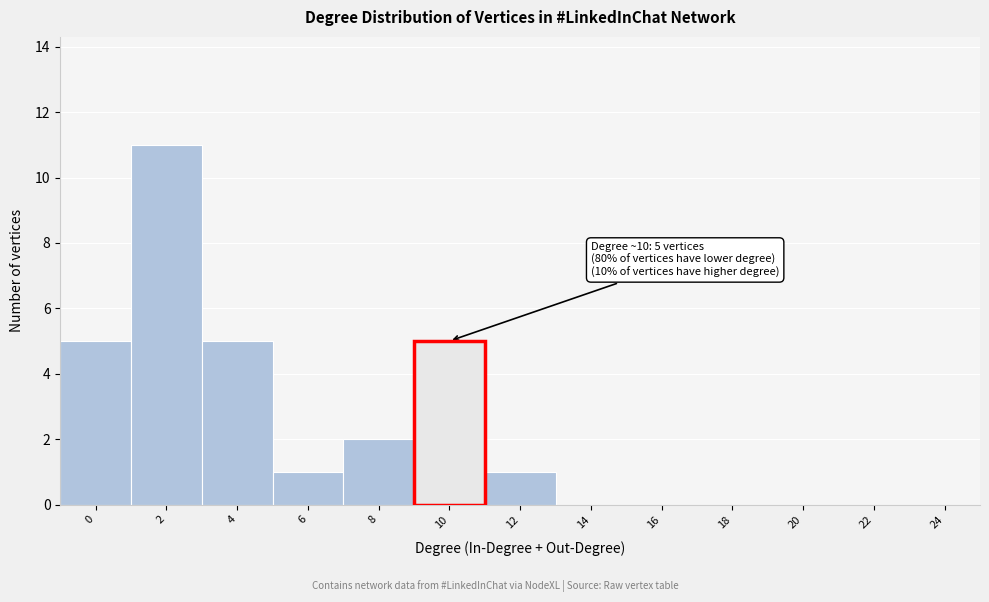

Reading right to left, extract all data points from this chart.

24=0	22=0	20=0	18=0	16=0	14=0	12=1	10=5	8=2	6=1	4=5	2=11	0=5